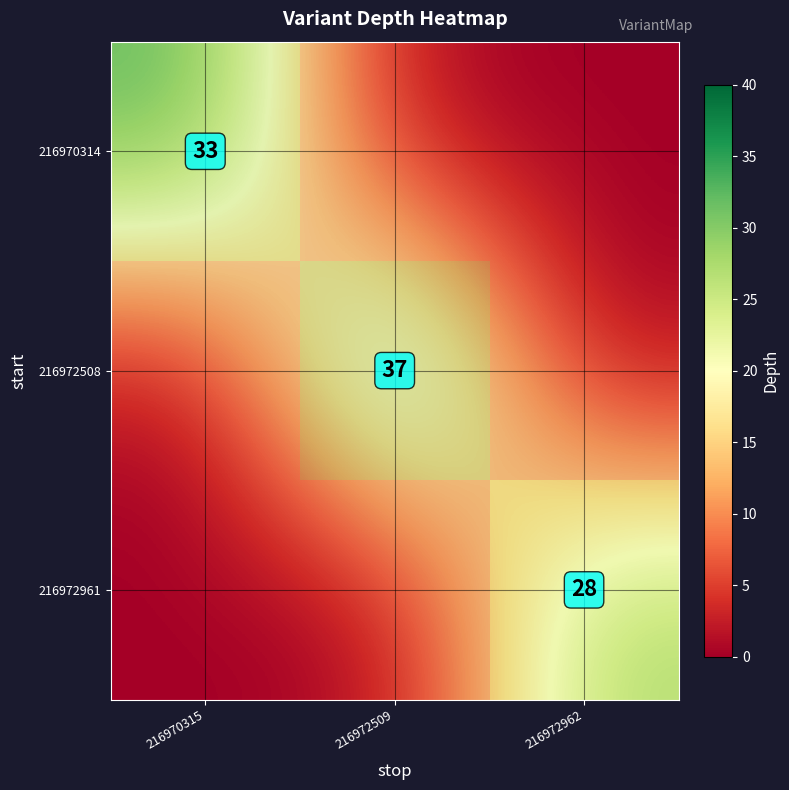

Rank the series by their average value, from highest to lowest.

216972508, 216970314, 216972961